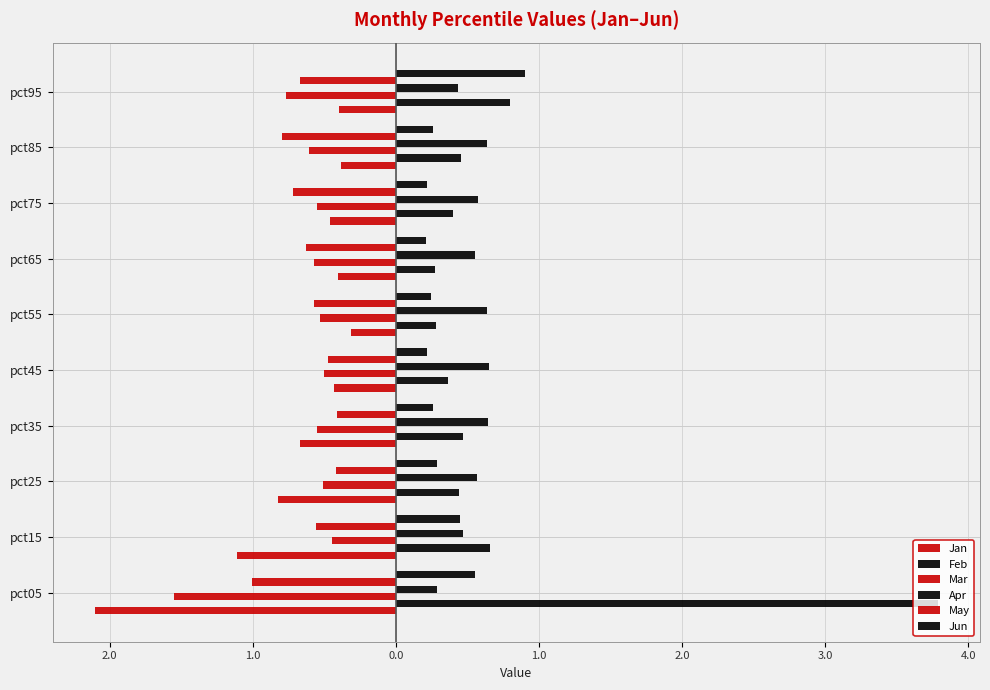

What is the sum of all Jan values?

-7.1